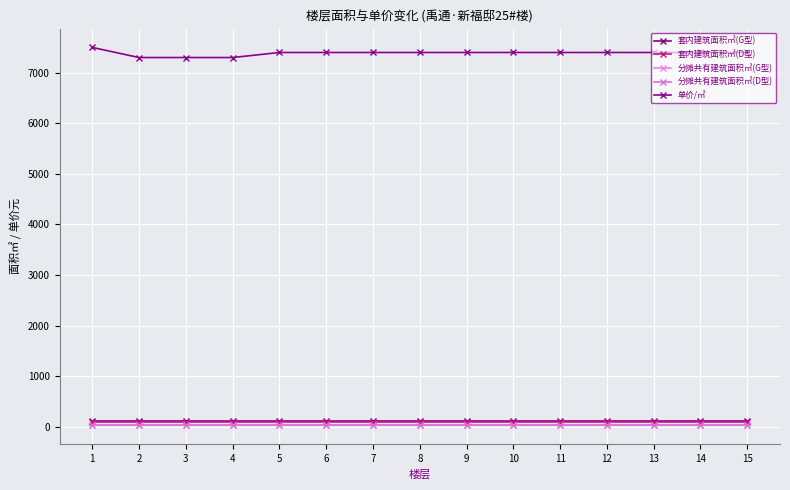

What is the value of the 单价/㎡ point at the 15th from the left?

7400.0